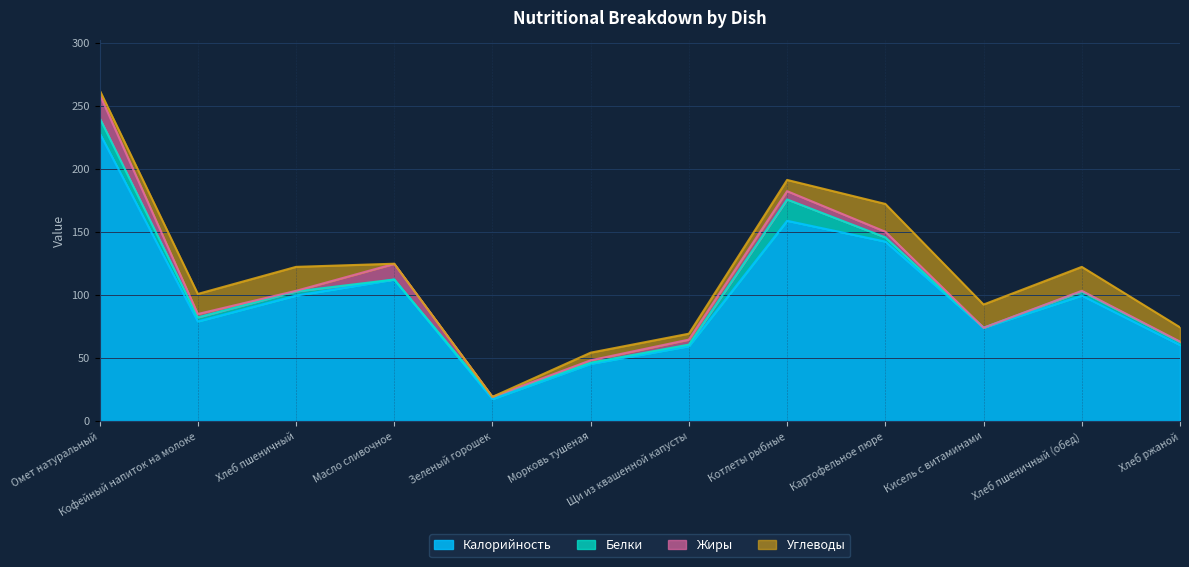

Rank the categories by Калорийность value from highest to lowest.

Омет натуральный, Котлеты рыбные, Картофельное пюре, Масло сливочное, Хлеб пшеничный, Хлеб пшеничный (обед), Кофейный напиток на молоке, Кисель с витаминами, Хлеб ржаной, Щи из квашенной капусты, Морковь тушеная, Зеленый горошек